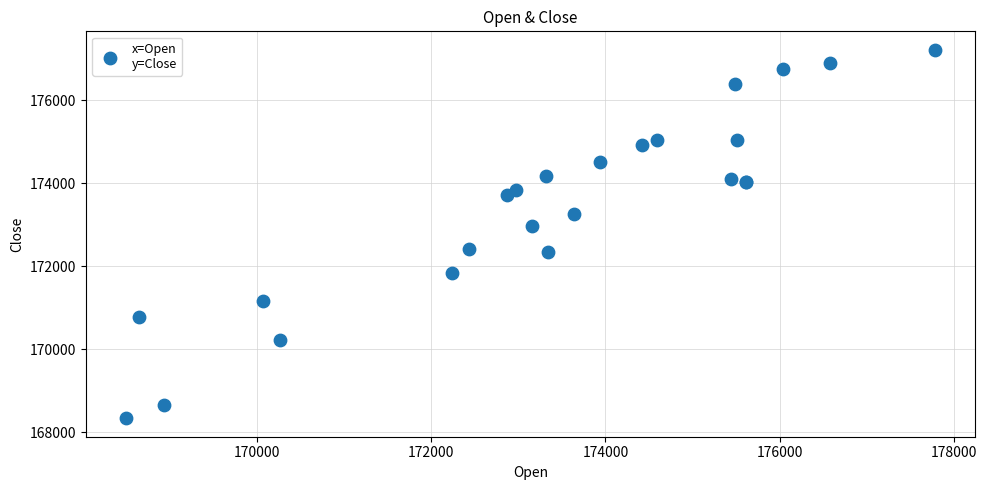

What Y value in the scatter plot is closest to 172776?

172967